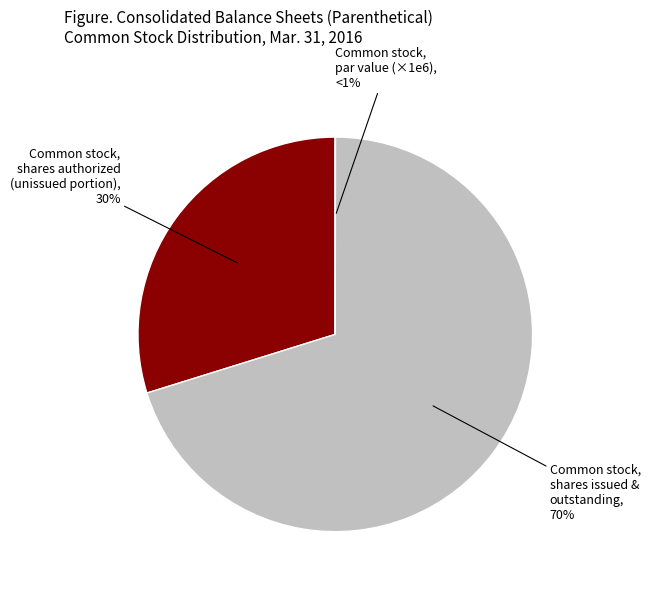

Approximately how many times larger is the value at Common stock, shares outstanding compared to Common stock, shares issued?

1.0